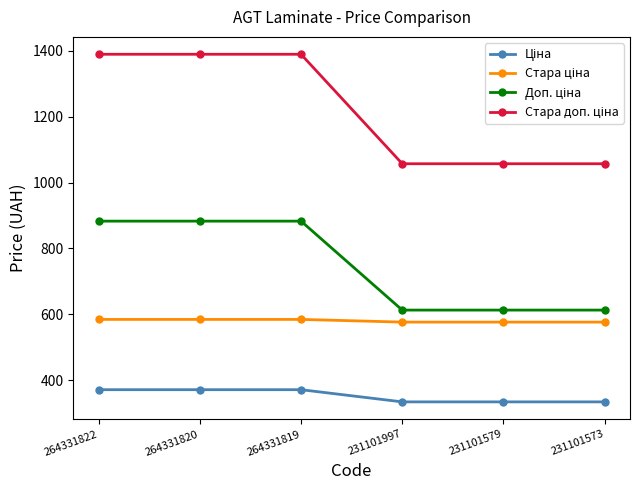

How many data points does each series have?

6